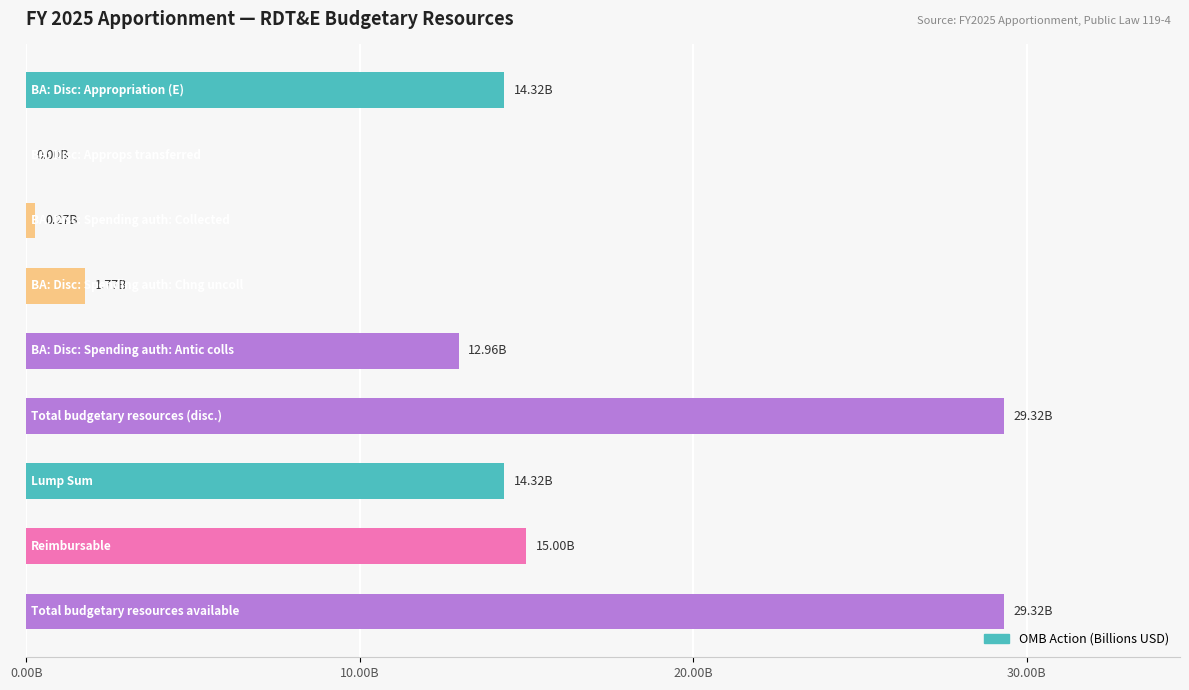

What is the greatest value displayed?

29322357000